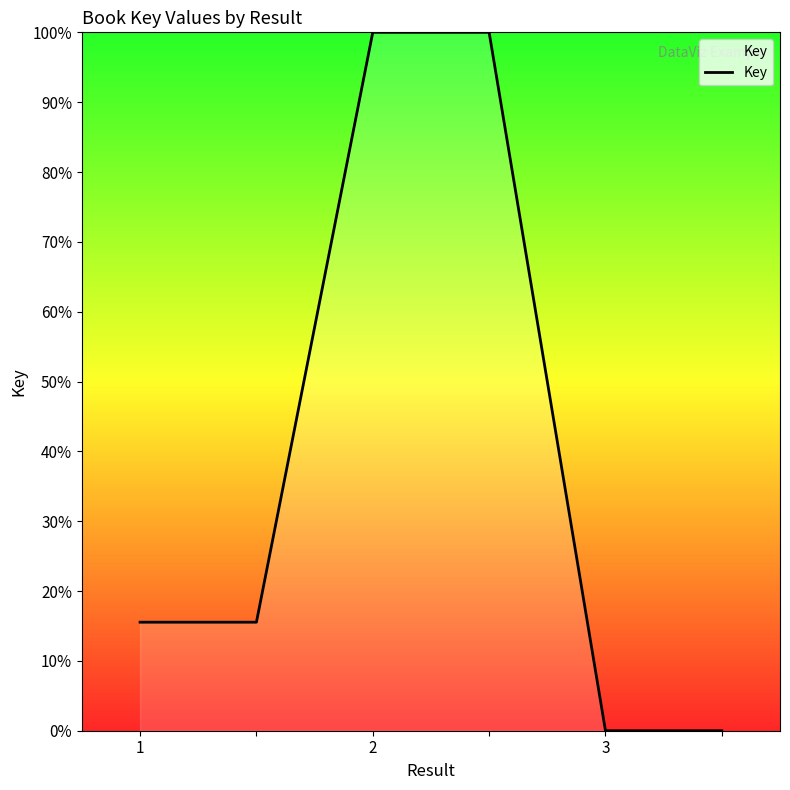

What is the greatest value displayed?

100.0